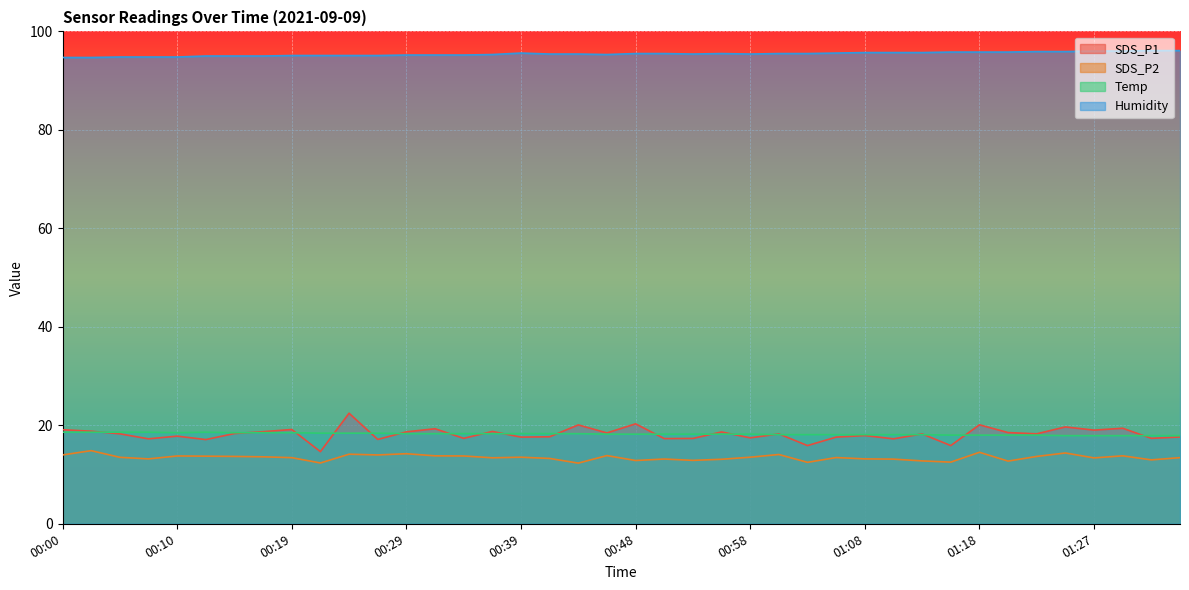

Where is SDS_P1 nearest to the value 18?

01:08